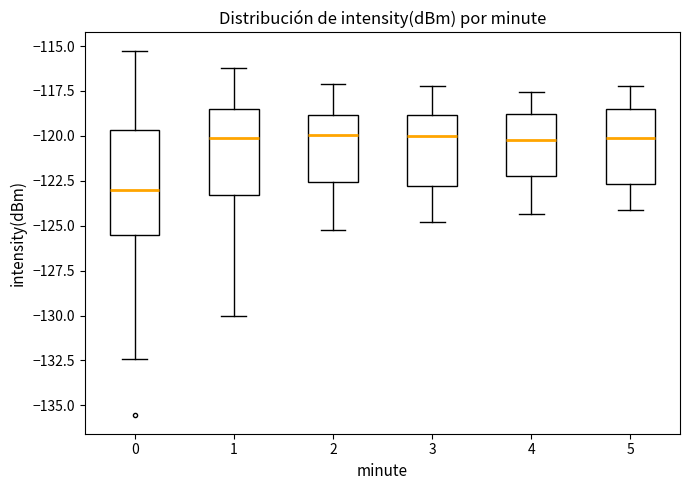

Reading left to right, read every box against the y-axis: the position of its median line, the range the box covers, and the ends of its whiskers. The values are not printed on the chart, so give them approximately, as read against the axis.

0: median -123.0, box -125.5 to -119.5, whiskers -132.5 to -115.5
1: median -120.0, box -123.5 to -118.5, whiskers -130.0 to -116.0
2: median -120.0, box -122.5 to -119.0, whiskers -125.0 to -117.0
3: median -120.0, box -123.0 to -119.0, whiskers -125.0 to -117.0
4: median -120.0, box -122.0 to -119.0, whiskers -124.5 to -117.5
5: median -120.0, box -122.5 to -118.5, whiskers -124.0 to -117.0